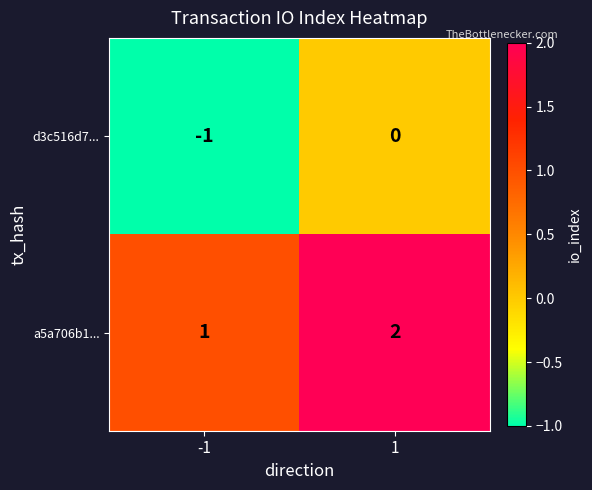

List the series in order of their overall mean, lowest first.

d3c516d7..., a5a706b1...